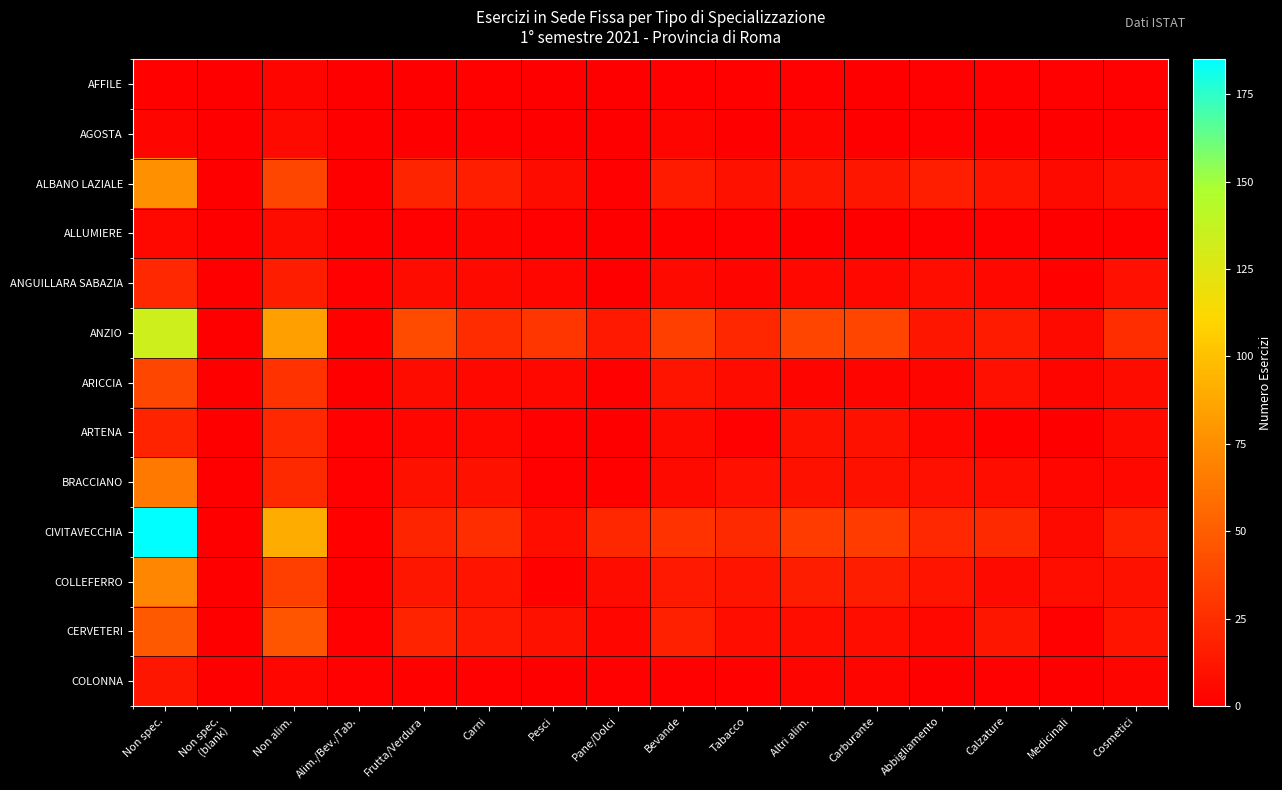

At how many categories does at least one series exceed 184?

1